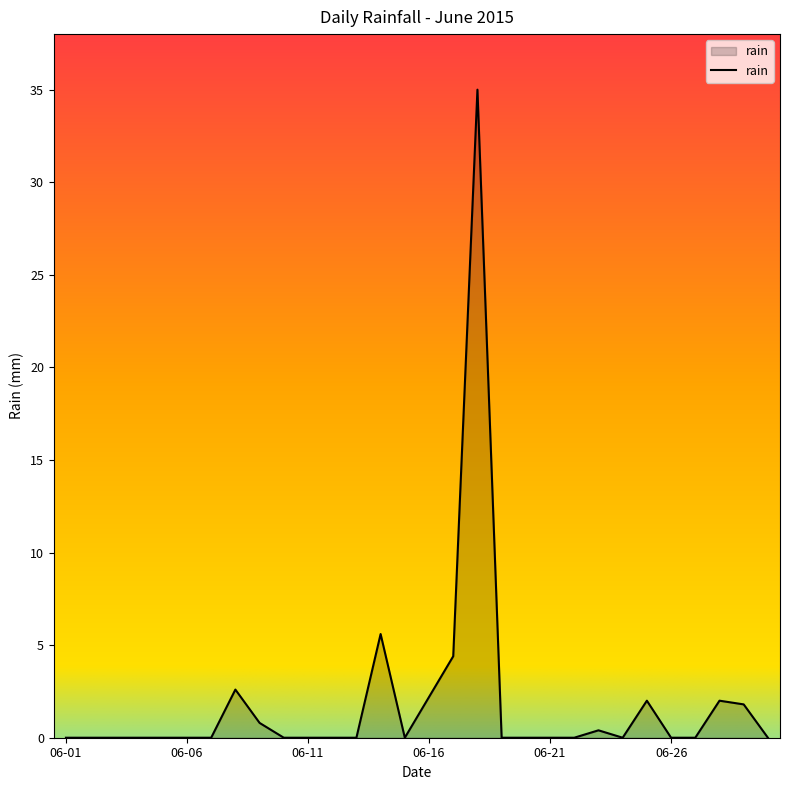

Reading left to right, transcribe all the data shown in this chart.

0.0	0.0	0.0	0.0	0.0	0.0	0.0	2.6	0.8	0.0	0.0	0.0	0.0	5.6	0.0	2.2	4.4	35.0	0.0	0.0	0.0	0.0	0.4	0.0	2.0	0.0	0.0	2.0	1.8	0.0